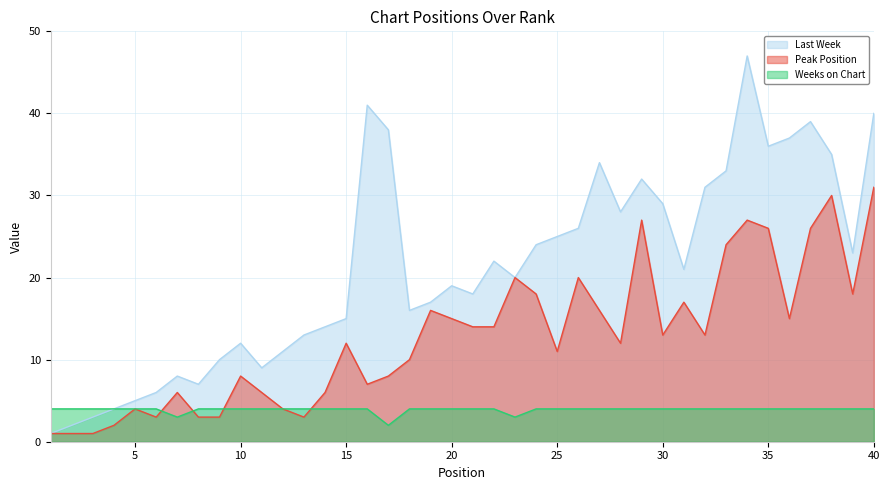

Reading right to left, what are all the values shown in this chart?

Last Week: 40	23	35	39	37	36	47	33	31	21	29	32	28	34	26	25	24	20	22	18	19	17	16	38	41	15	14	13	11	9	12	10	7	8	6	5	4	3	2	1
Peak Position: 31	18	30	26	15	26	27	24	13	17	13	27	12	16	20	11	18	20	14	14	15	16	10	8	7	12	6	3	4	6	8	3	3	6	3	4	2	1	1	1
Weeks on Chart: 4	4	4	4	4	4	4	4	4	4	4	4	4	4	4	4	4	3	4	4	4	4	4	2	4	4	4	4	4	4	4	4	4	3	4	4	4	4	4	4